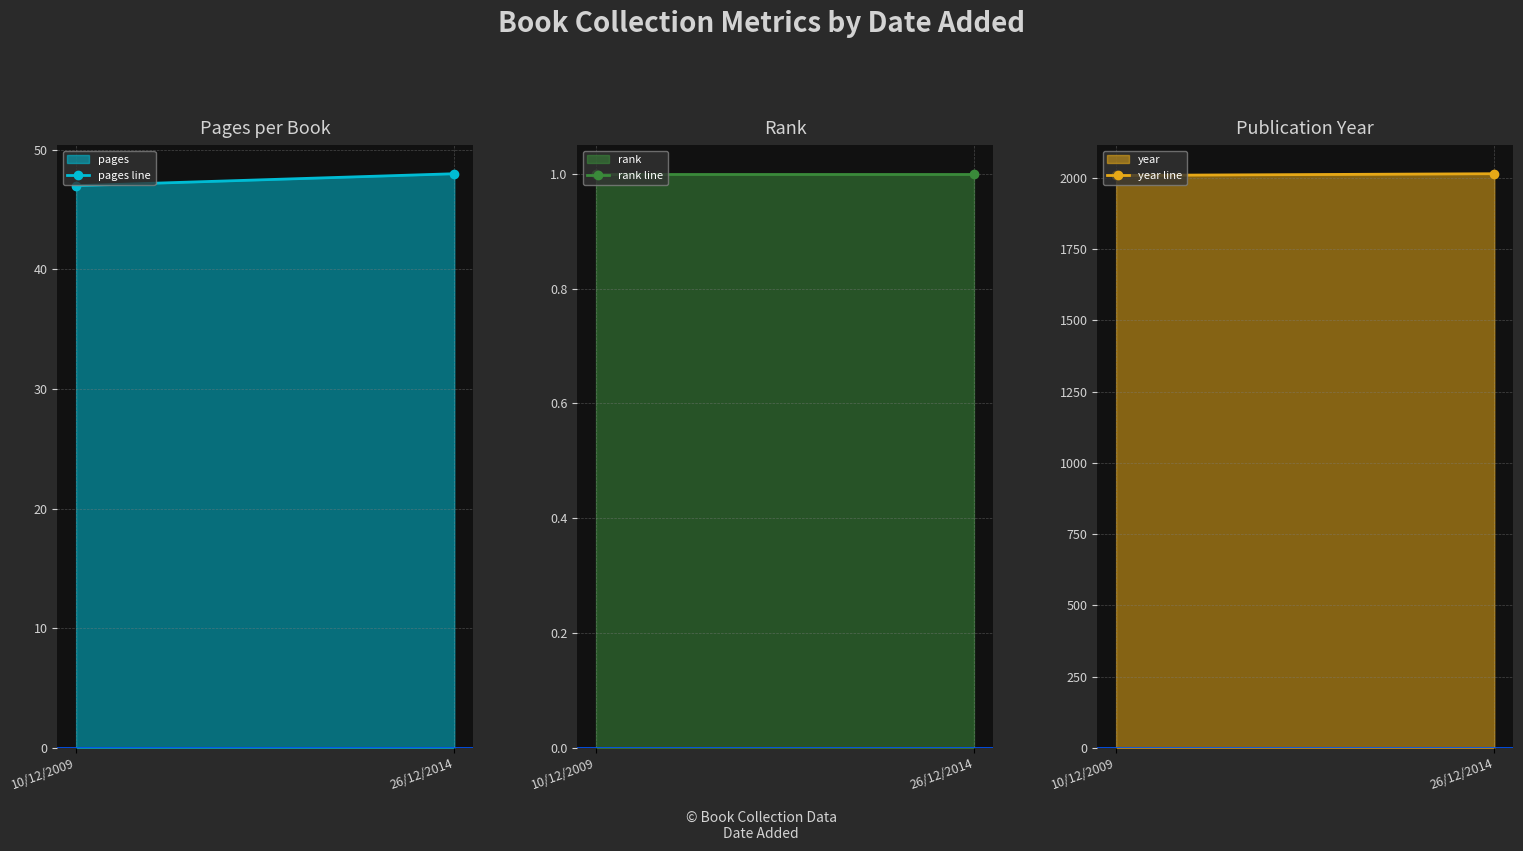

Is it true that pages line equals 77 at 26/12/2014?

False